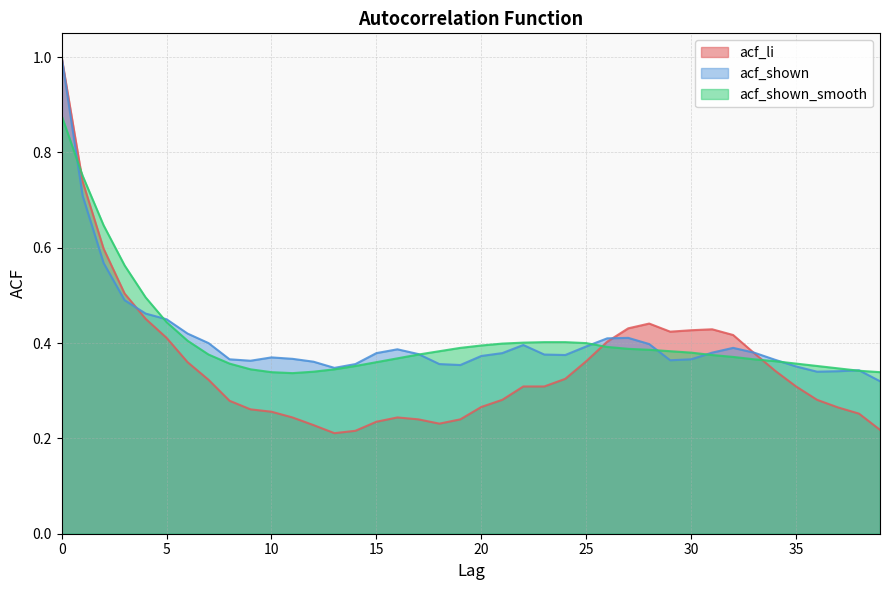

Between 26 and 18, which is larger?

26